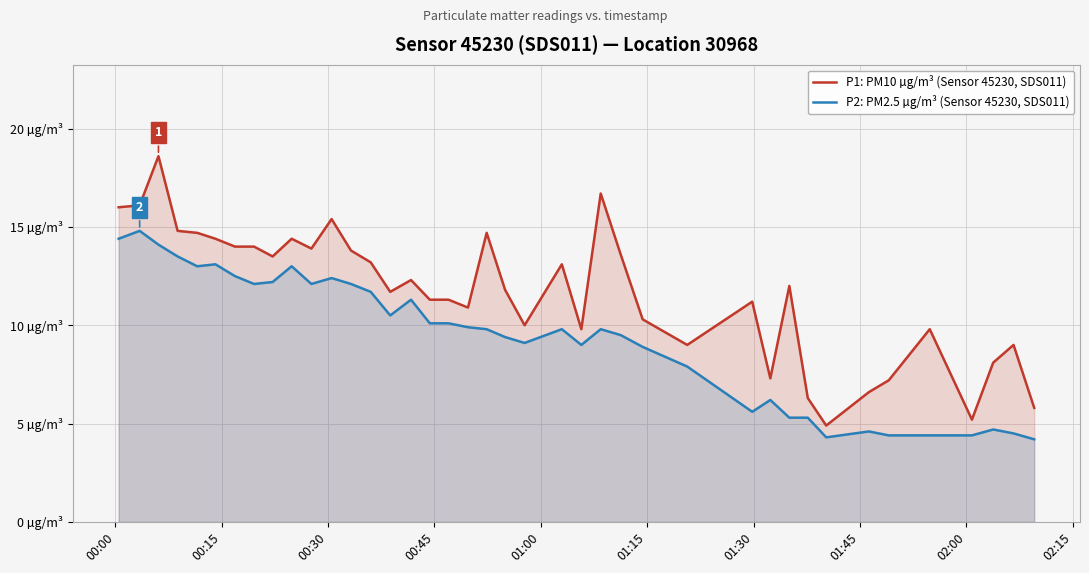

True or false: P2: PM2.5 µg/m³ (Sensor 45230, SDS011) and P1: PM10 µg/m³ (Sensor 45230, SDS011) intersect in this chart.

False